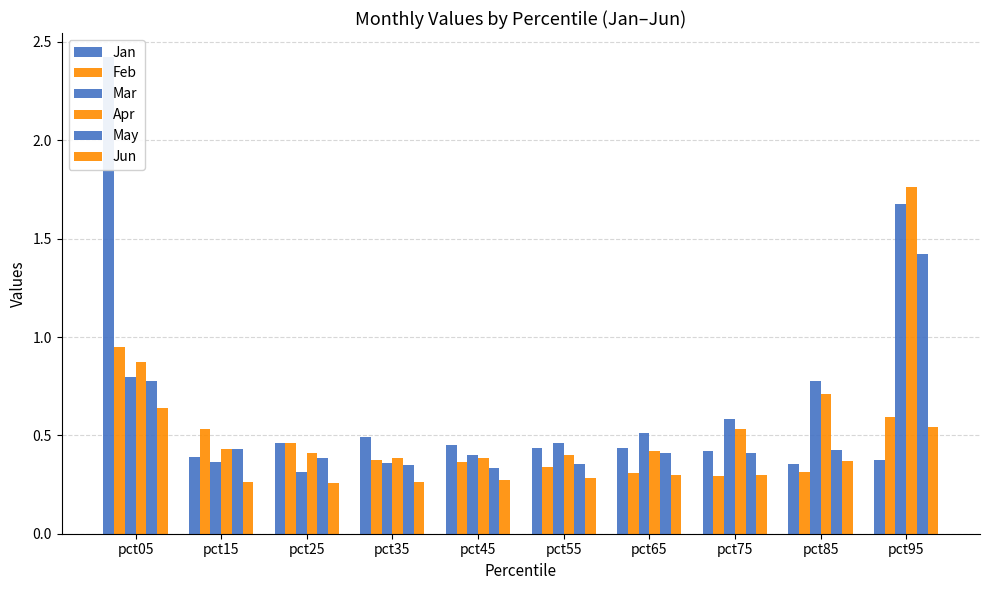

List the series in order of their peak value, highest first.

Jan, Apr, Mar, May, Feb, Jun